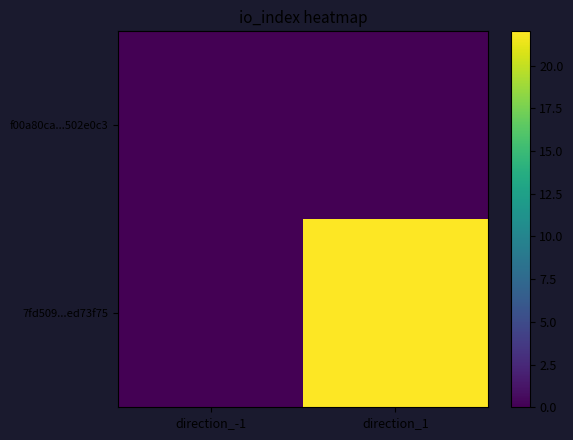

Reading left to right, what are all the values shown in this chart?

f00a80ca...502e0c3: direction_-1=0	direction_1=0
7fd509...ed73f75: direction_-1=0	direction_1=22